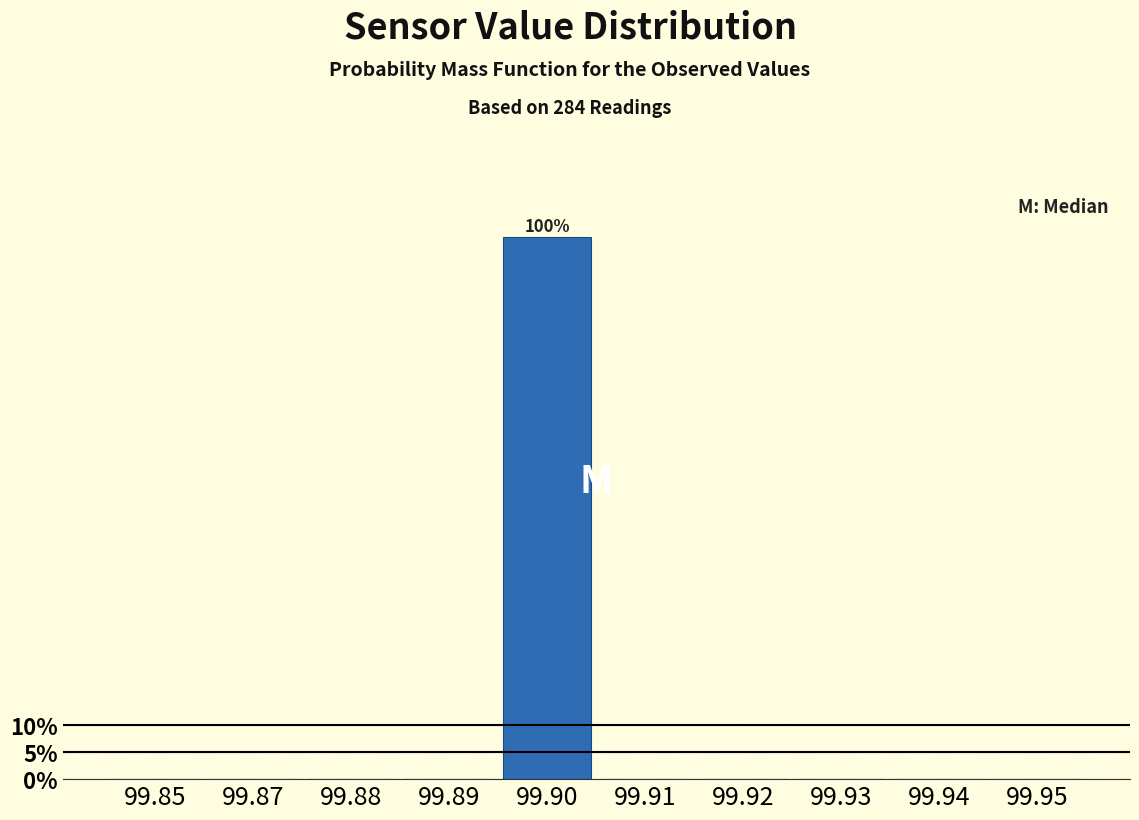

Reading left to right, extract all data points from this chart.

99.85=0	99.87=0	99.88=0	99.89=0	99.90=100	99.91=0	99.92=0	99.93=0	99.94=0	99.95=0